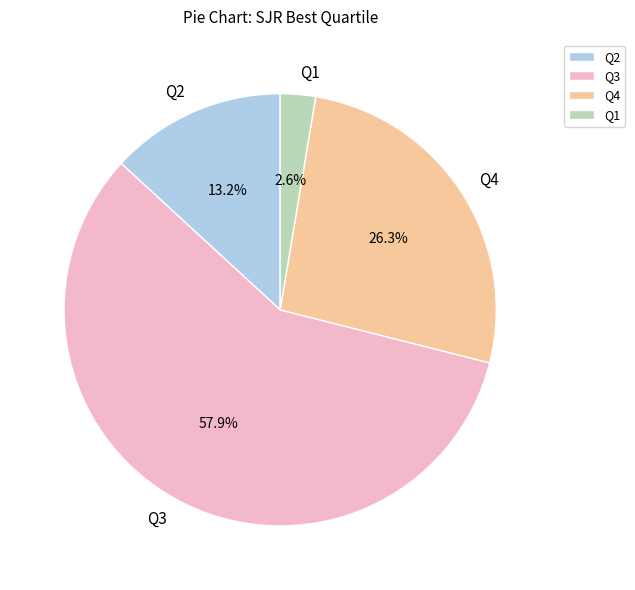

To the nearest percent, what percentage of the pie is Q3?

58%